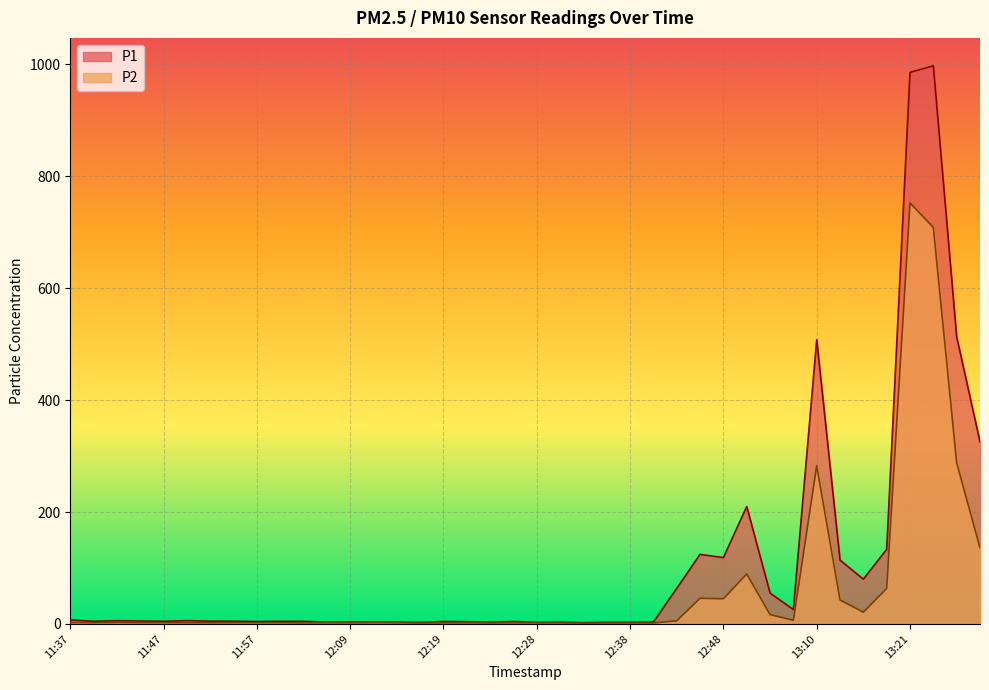

Which series changed the most between 11:44 and 13:12?

P1